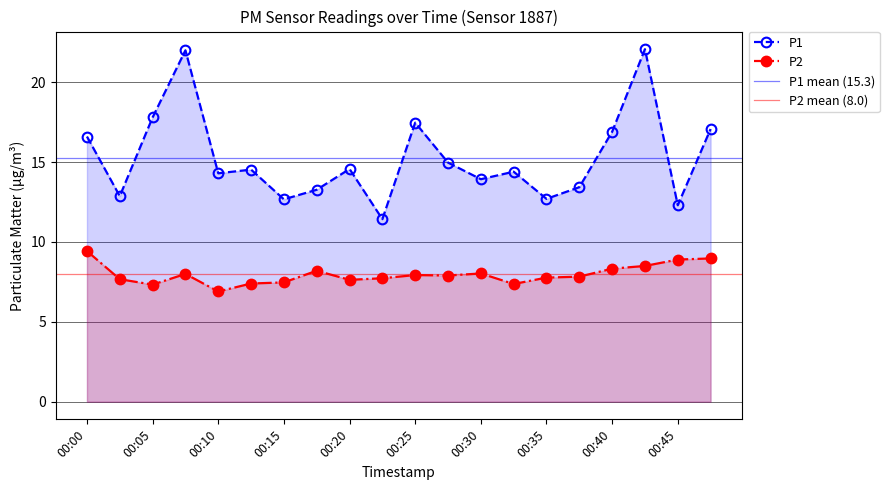

What is the sum of all P1 values?

305.3